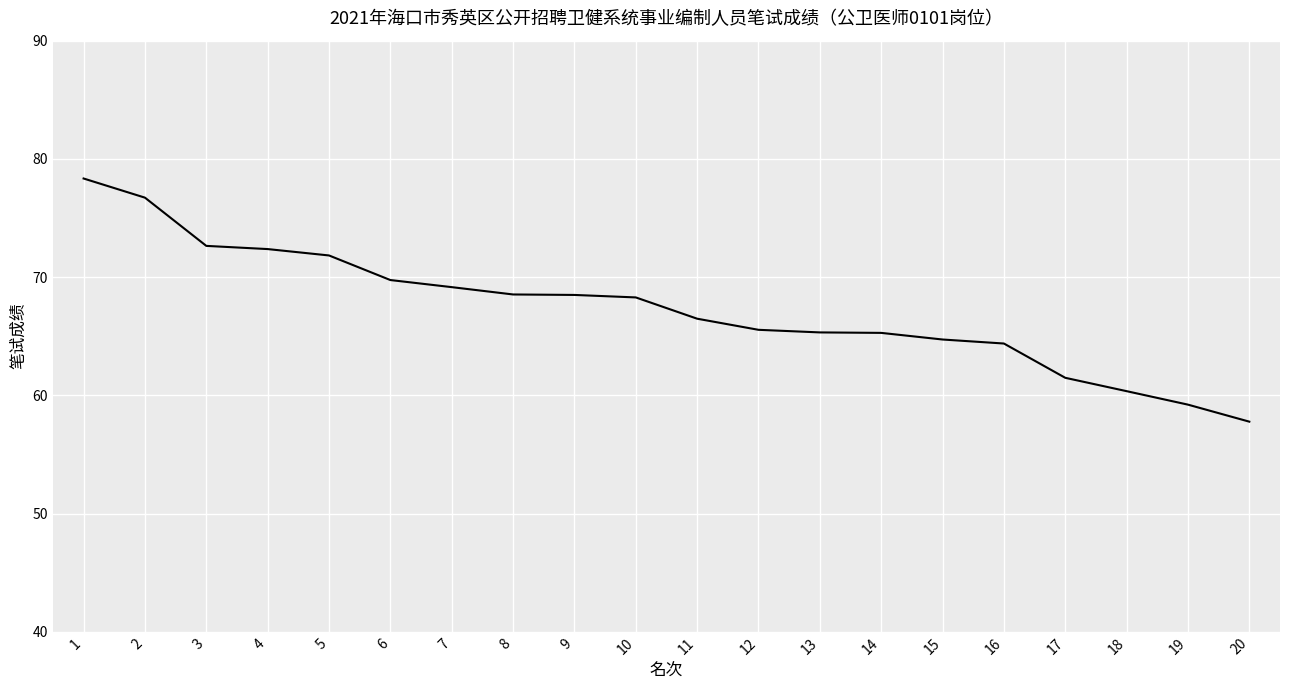

How many lines are shown in the chart?

1